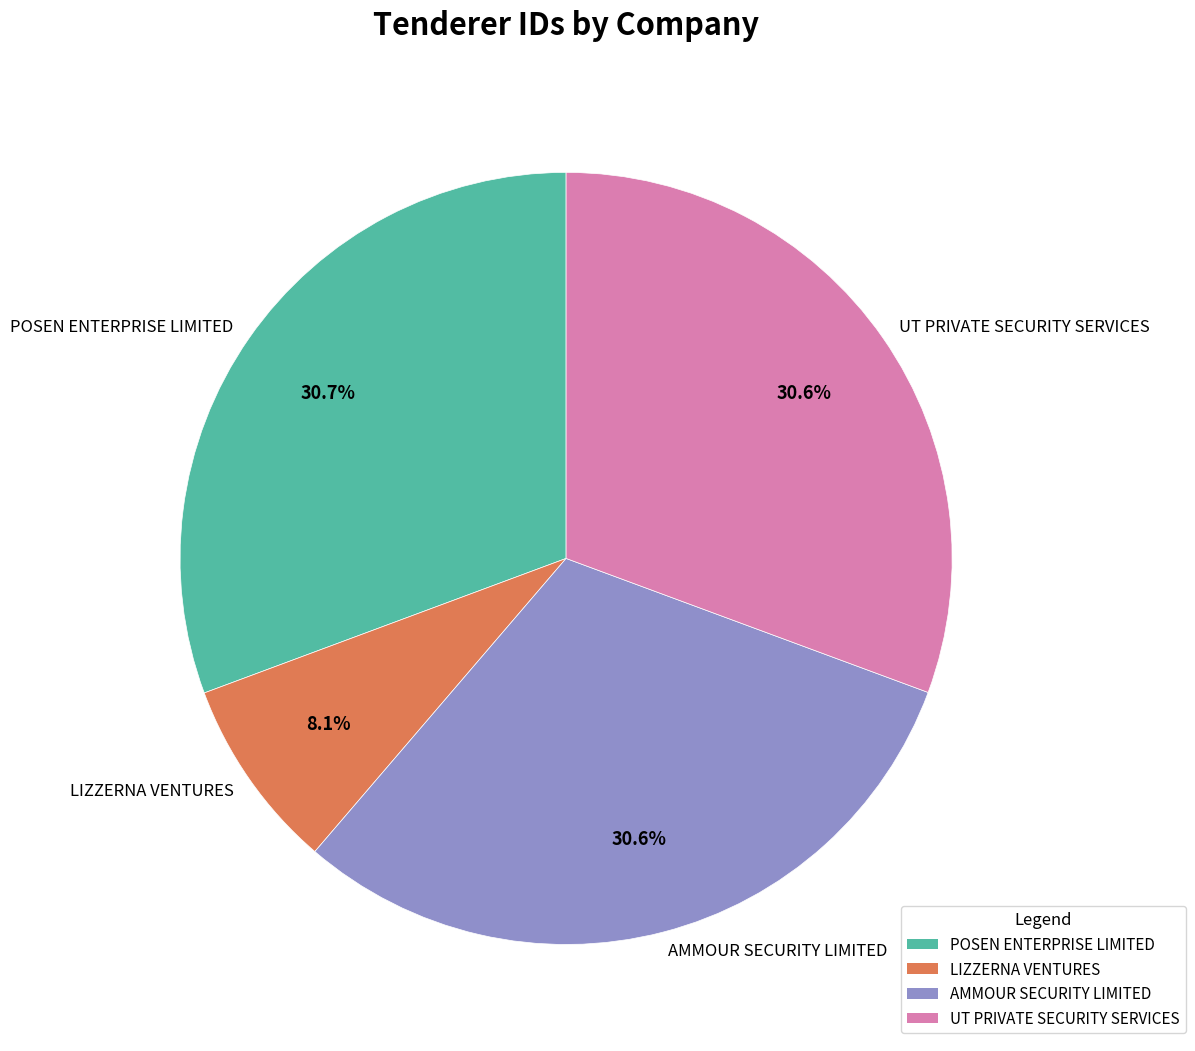

True or false: AMMOUR SECURITY LIMITED accounts for 22% of the total.

False